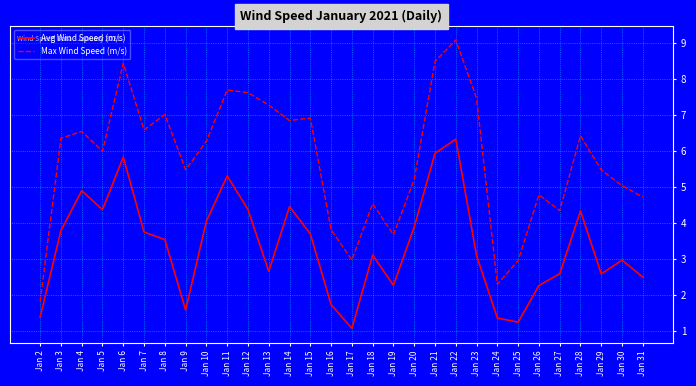

True or false: Avg Wind Speed (m/s) and Max Wind Speed (m/s) cross at least once.

False